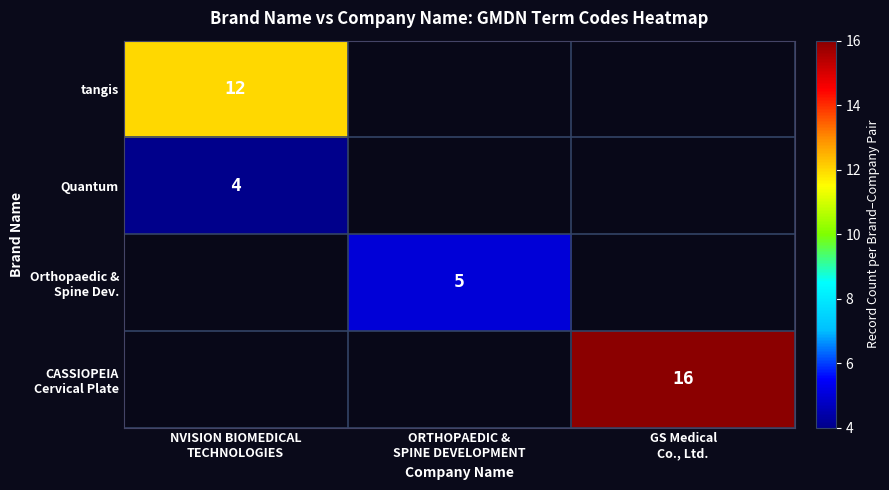

At which label does tangis reach its peak?

NVISION BIOMEDICAL TECHNOLOGIES